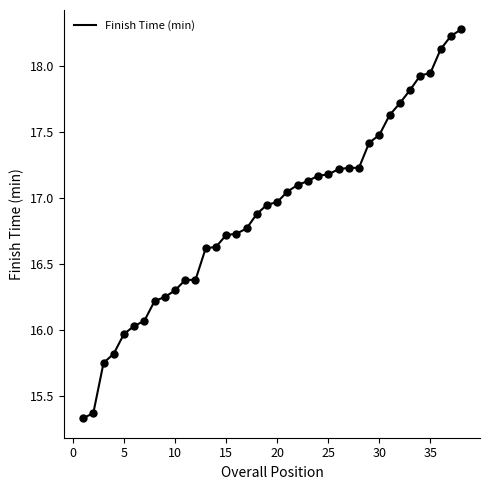

What is the maximum value shown in the chart?

18.3